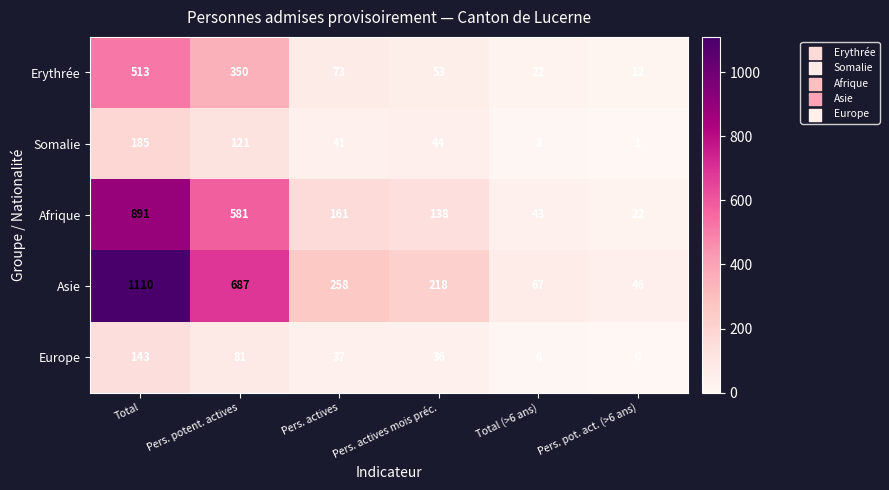

Rank the series at Pers. potent. actives from highest to lowest value.

Asie, Afrique, Erythrée, Somalie, Europe